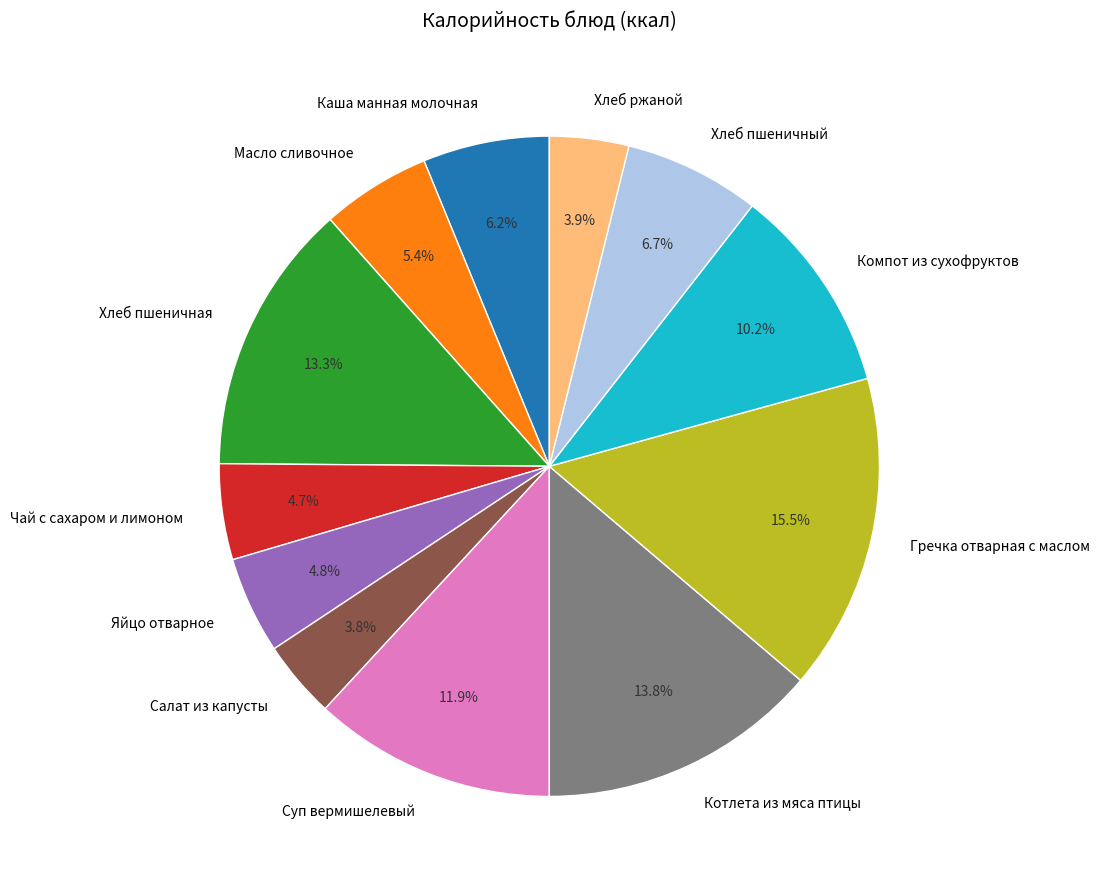

Count the number of slices in the pie.

12